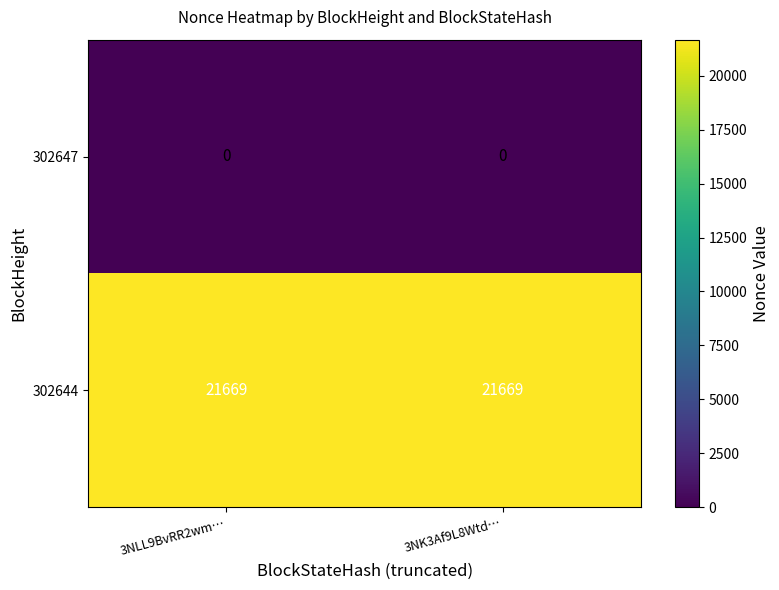

At which label does 302647 reach its minimum?

3NLL9BvRR2wm…